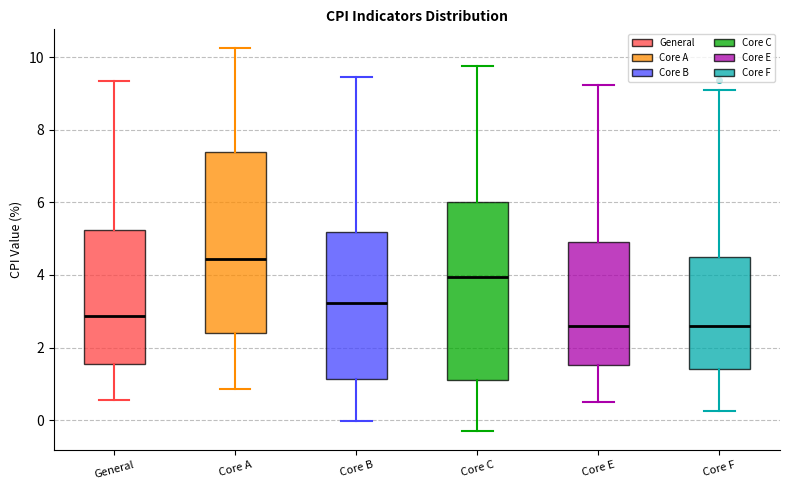

Where does the median line of the box for Core F sit on the y-axis? The values are not printed on the chart, so give them approximately, as read against the axis.

2.6